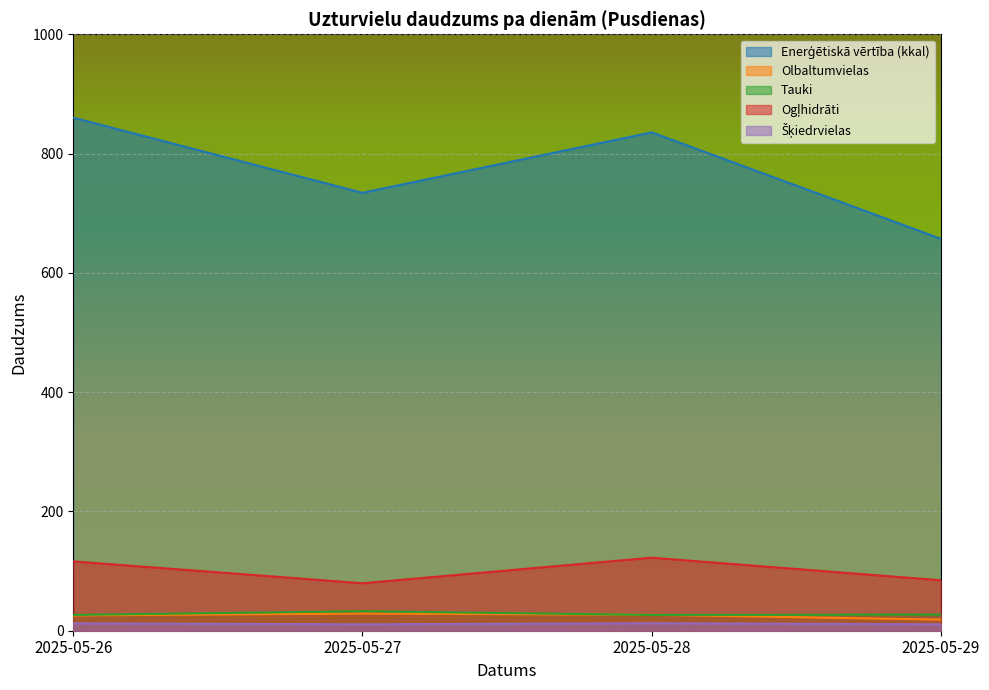

Where is the first local maximum for Tauki?

2025-05-27